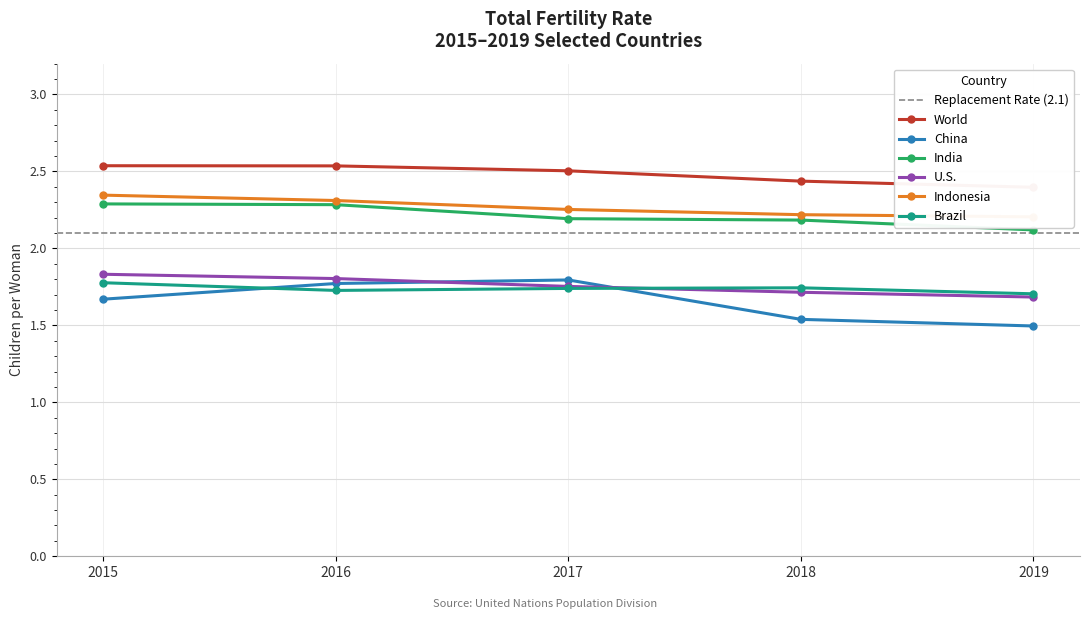

List the labels in order of China value, smallest first.

2019, 2018, 2015, 2016, 2017